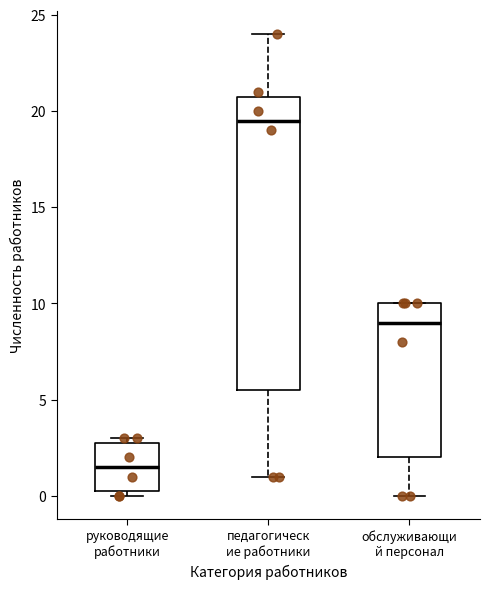

Reading left to right, transcribe this box plot: for each box, give where its median line is, the range the box spans, and where its two whiskers end, as read against the y-axis. The values are not printed on the chart, so give them approximately, as read against the axis.

руководящие работники: median 1.5, box 0.5 to 3.0, whiskers 0.0 to 3.0 (just above the box's upper edge)
педагогическ ие работники: median 19.5, box 5.5 to 21.0, whiskers 1.0 to 24.0
обслуживающи й персонал: median 9.0, box 2.0 to 10.0, whiskers 0.0 to 10.0